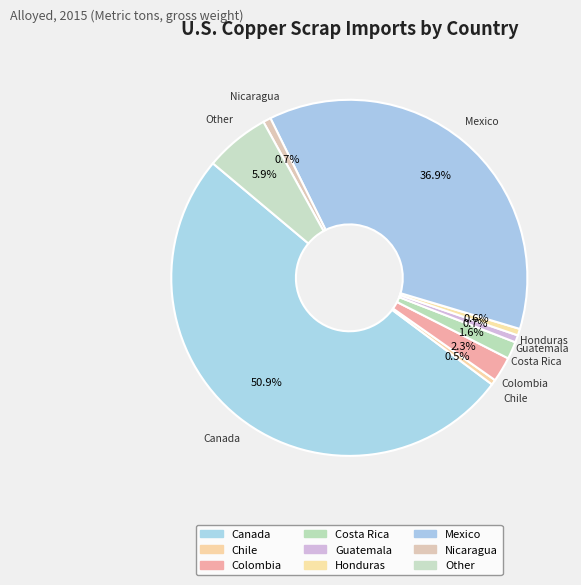

How many segments does this pie chart have?

9